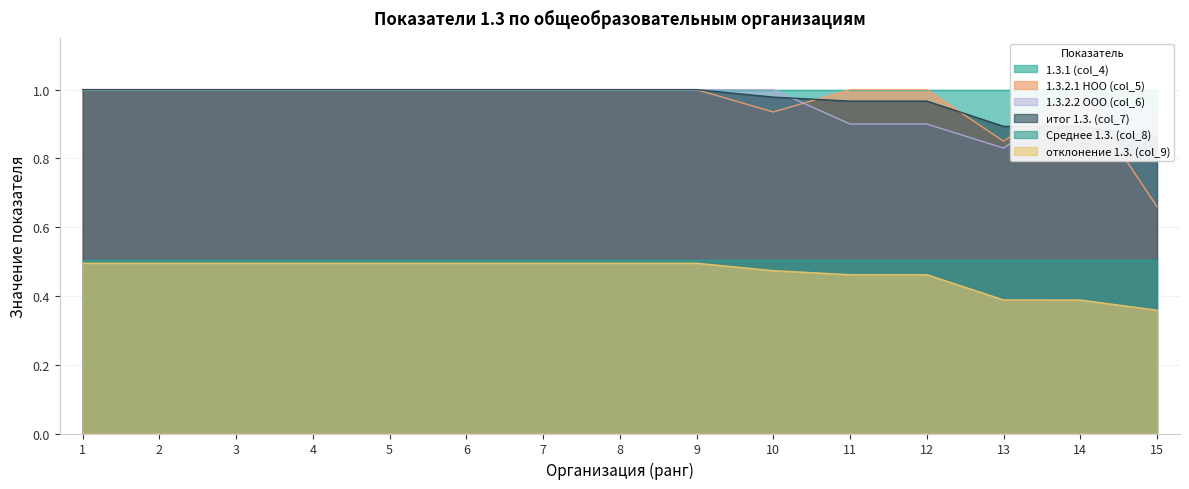

After their last crossing, which series has the higher values: 1.3.2.1 НОО (col_5) or 1.3.2.2 ООО (col_6)?

1.3.2.2 ООО (col_6)